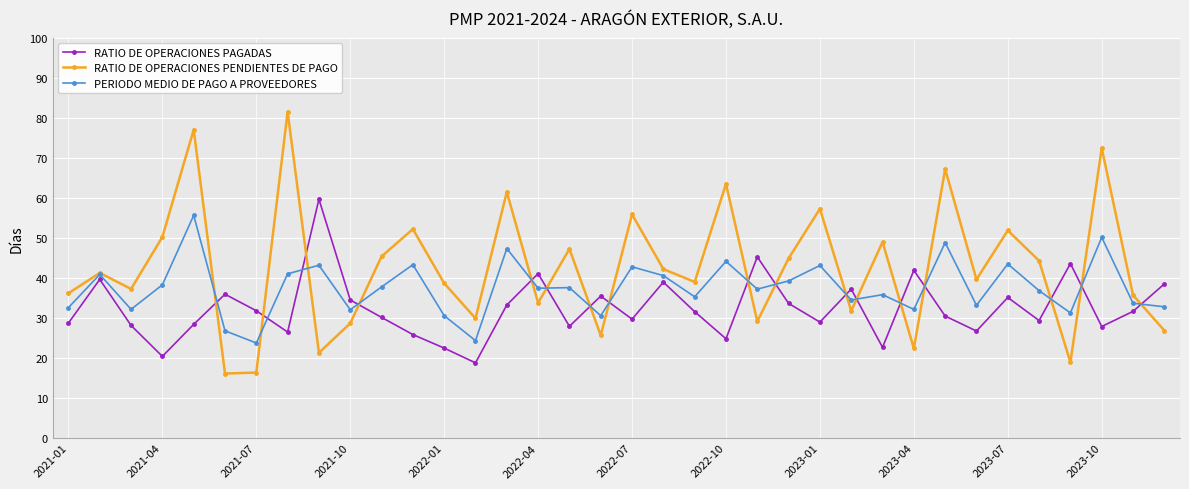

What is the value of the RATIO DE OPERACIONES PENDIENTES DE PAGO point at the 10th from the left?

28.6